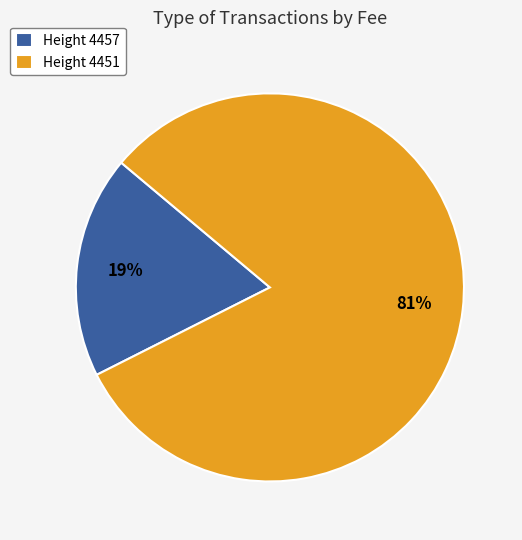

To the nearest percent, what is the average slice percentage?

50%